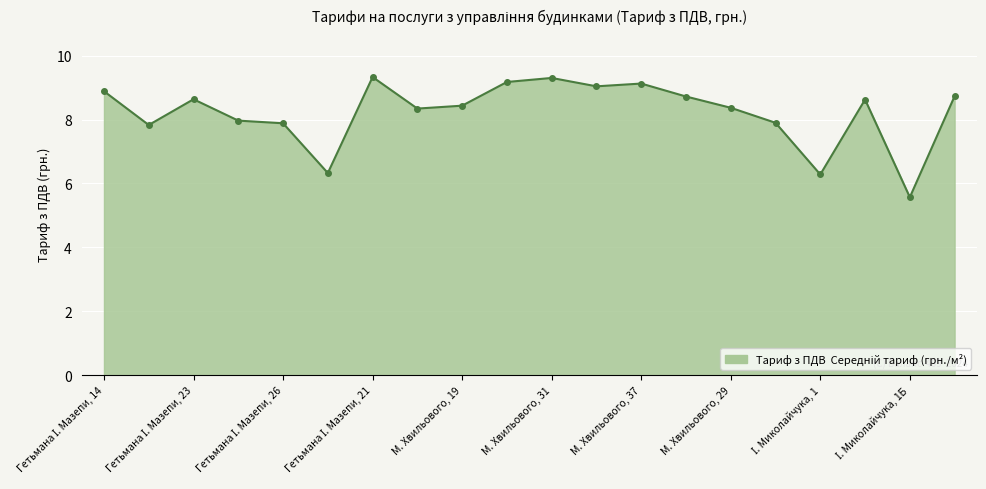

True or false: the data has more than 0 interior local peaks.

True